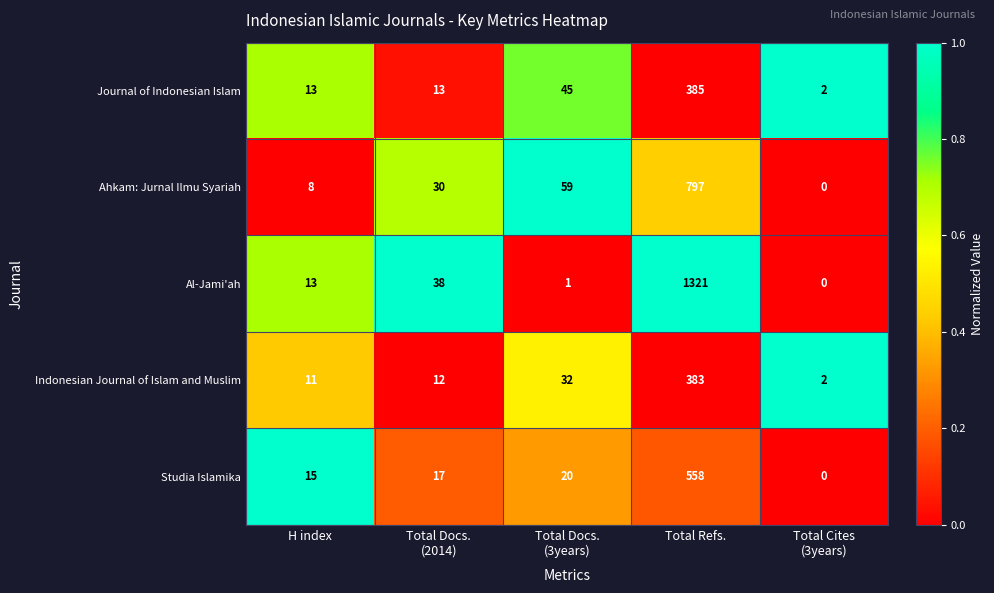

Reading left to right, what are all the values shown in this chart?

Journal of Indonesian Islam: 13	13	45	385	2
Ahkam: Jurnal Ilmu Syariah: 8	30	59	797	0
Al-Jami'ah: 13	38	1	1321	0
Indonesian Journal of Islam and Muslim: 11	12	32	383	2
Studia Islamika: 15	17	20	558	0